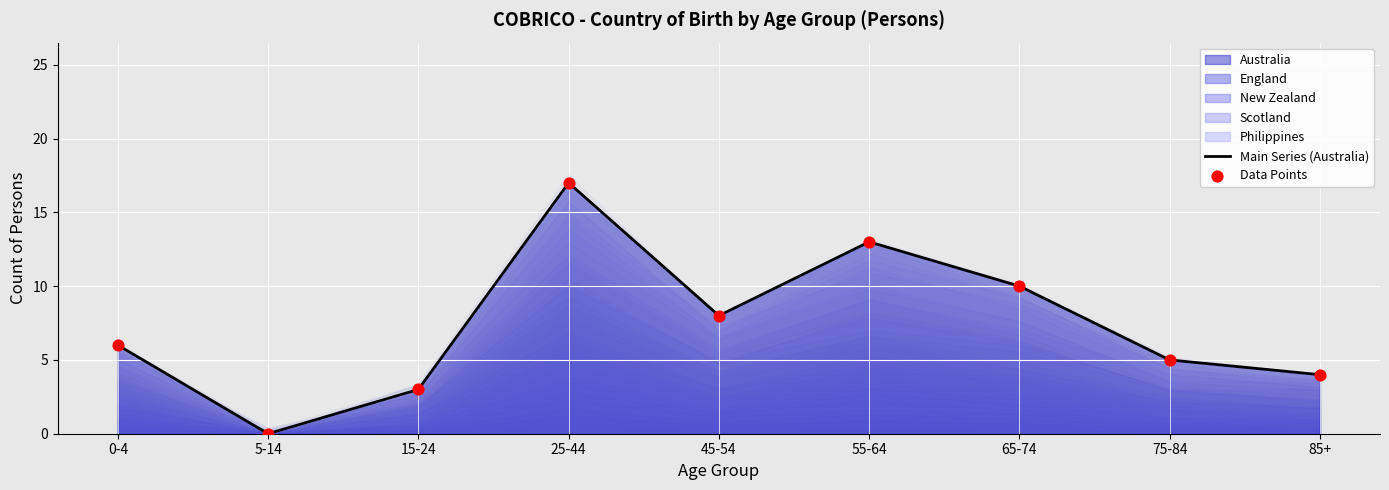

Which series has the largest Y range (max minus min)?

Main Series (Australia)